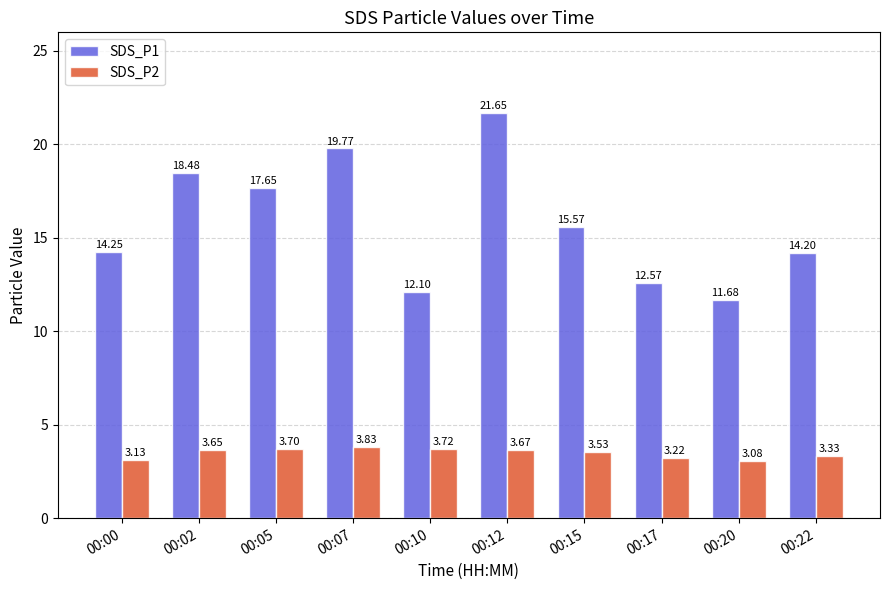

What is the spread (max minus min) of values at 00:10?

8.4